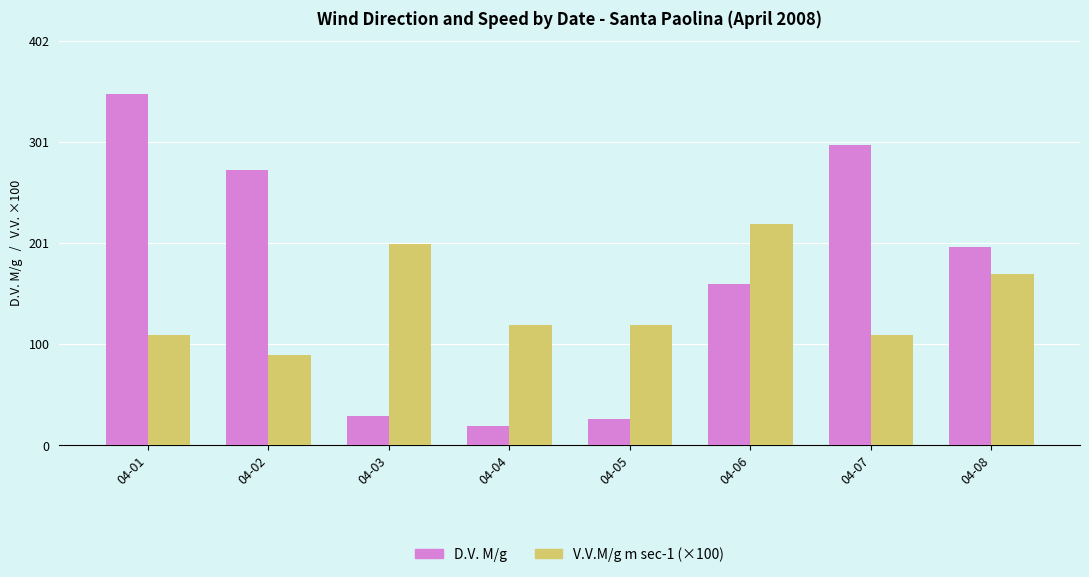

What is the difference between the maximum and second lowest values in the V.V.M/g m sec-1 (×100) series?

110.0